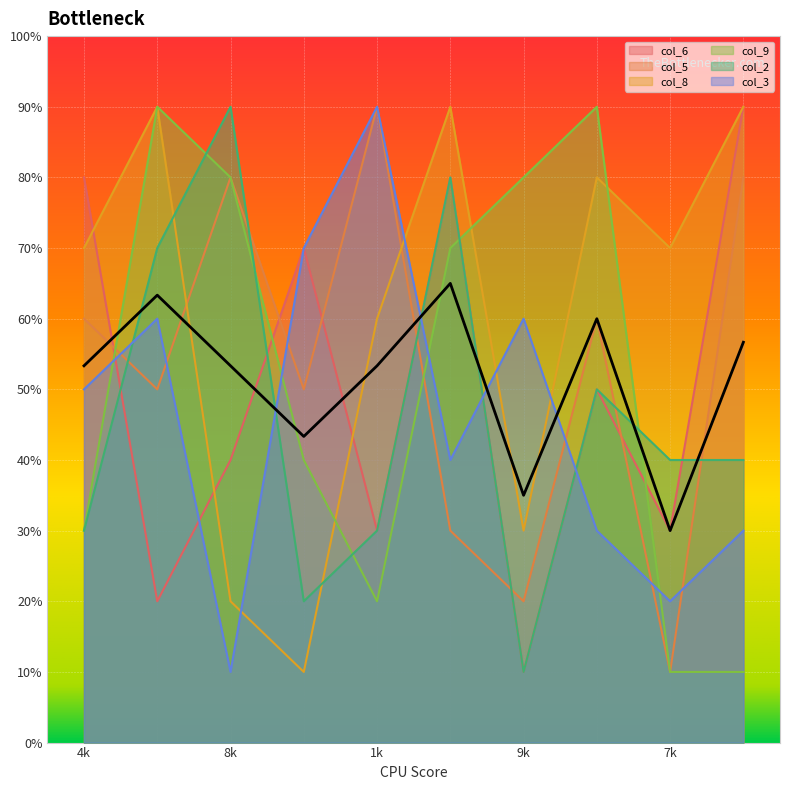

How many interior local peaks does the col_9 series have?

2